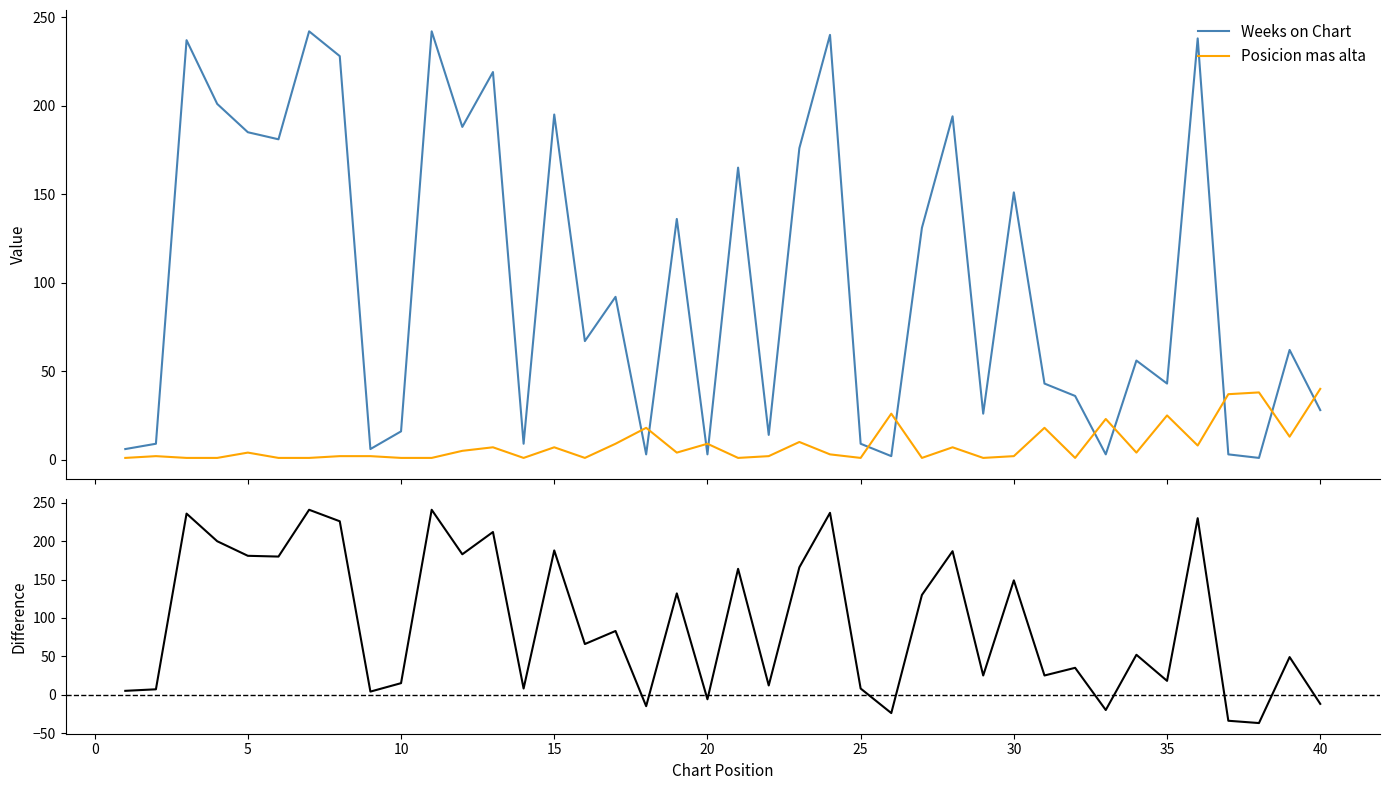

How many values in Difference (Weeks - Highest Pos) are below zero?

7